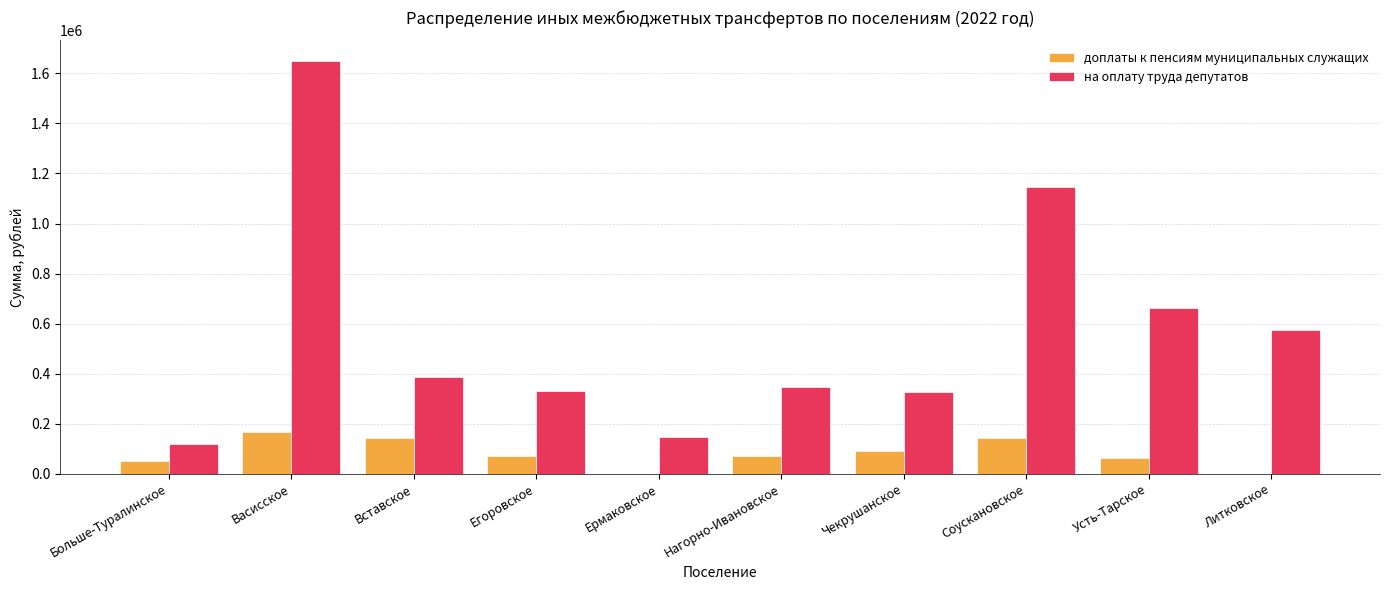

Which series has the largest total across all categories?

на оплату труда депутатов